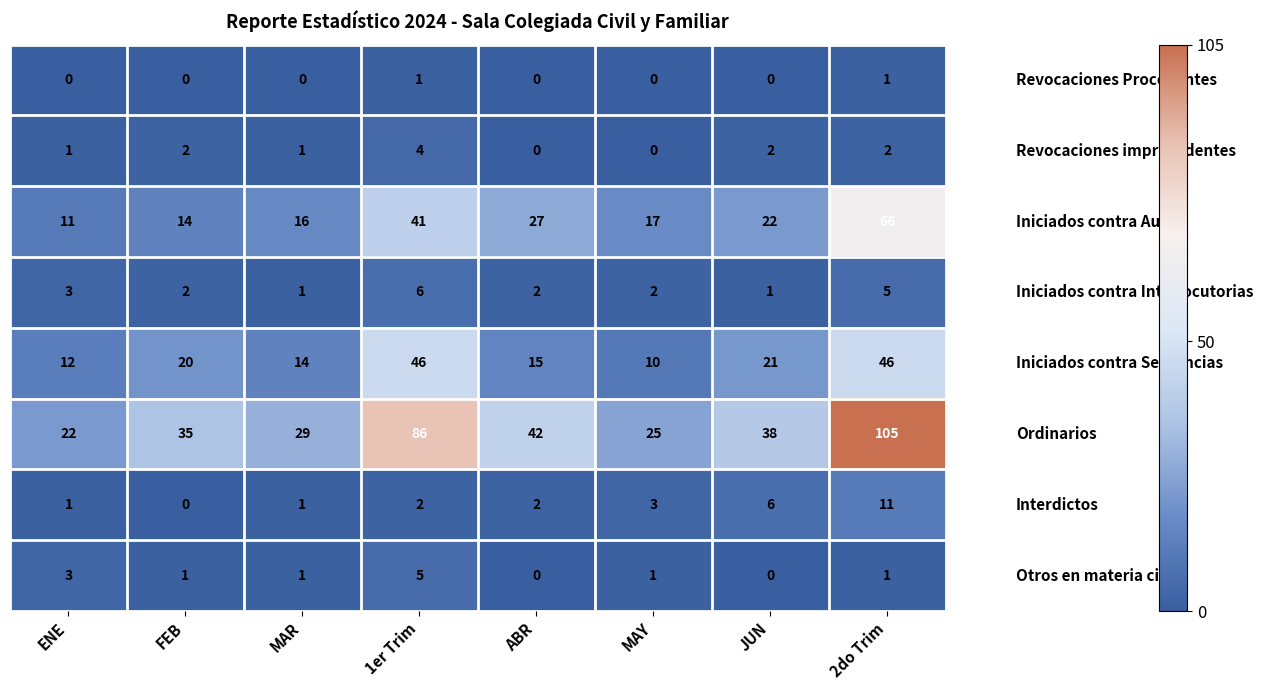

What is the maximum value shown in the chart?

105